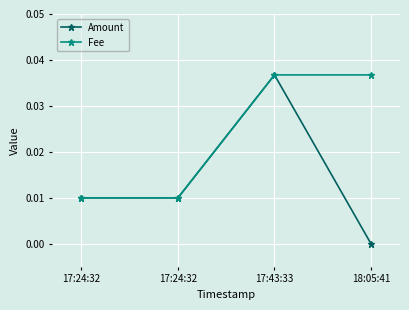

Count the number of data series in this chart.

2